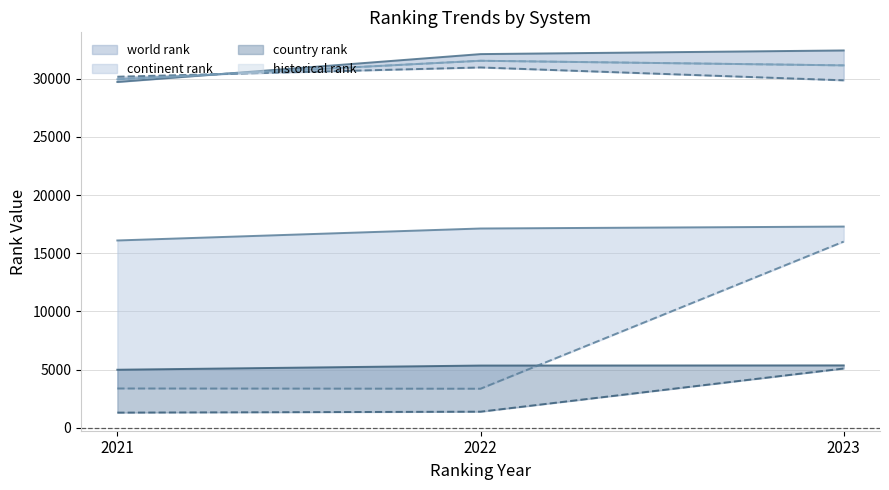

What are all the series names shown in the legend?

world rank, continent rank, country rank, historical rank